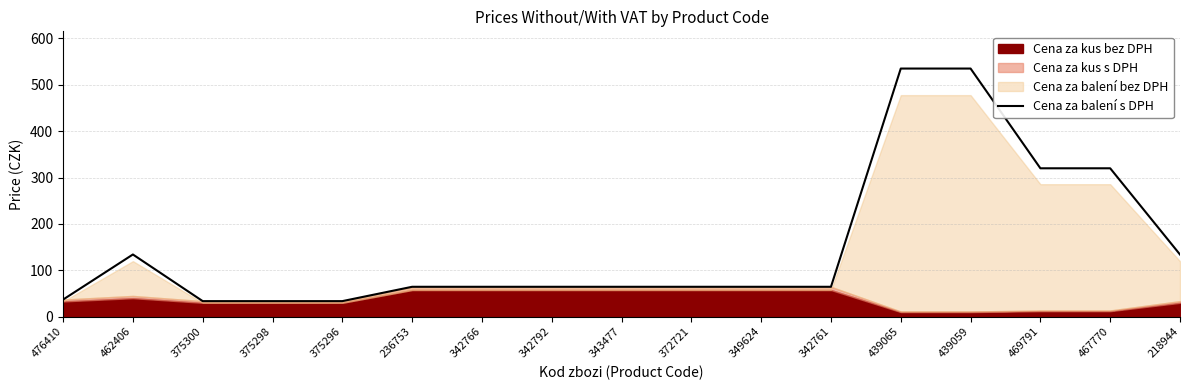

True or false: Cena za balení s DPH has a value of 534.9 at 439059.

True